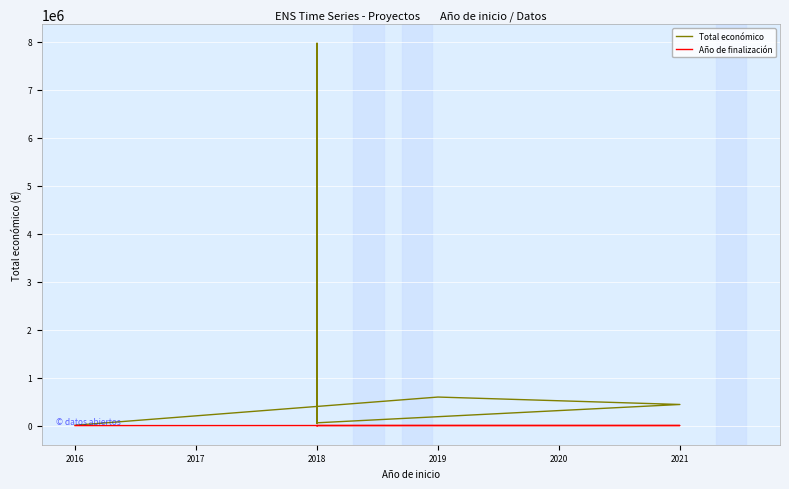

How many values in the Total económico series exceed 440317?

3